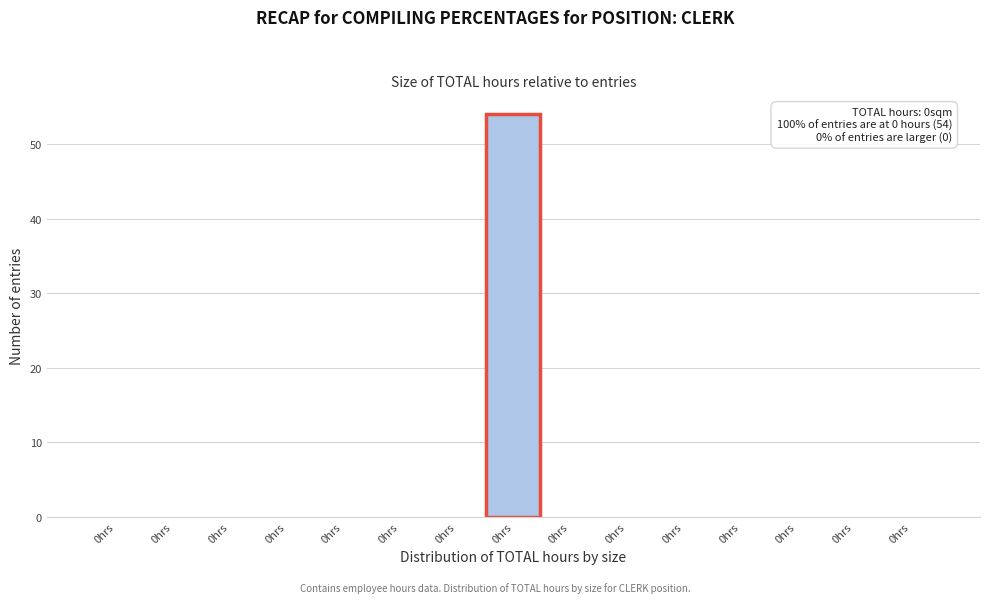

Are the bars horizontal?

No